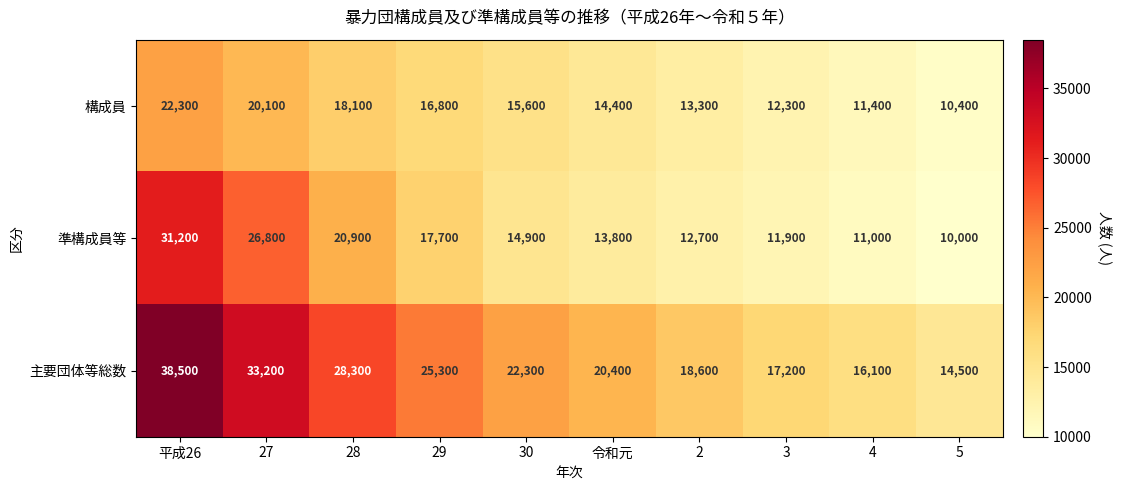

Which series changed the most between 29 and 4?

主要団体等総数